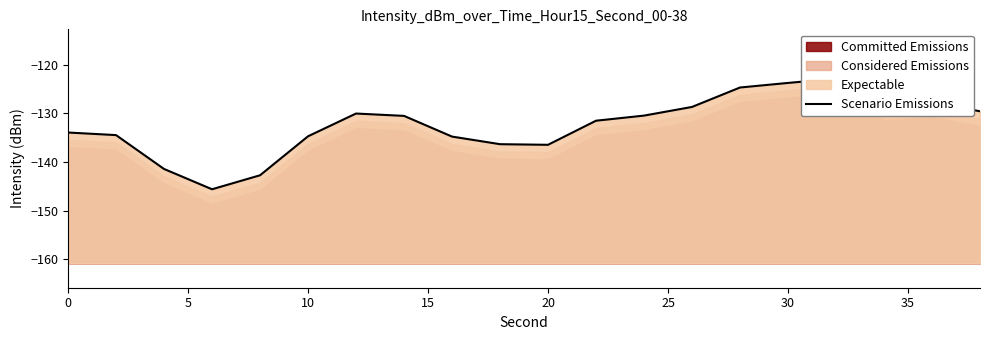

What is the approximate value at 20?

-136.5